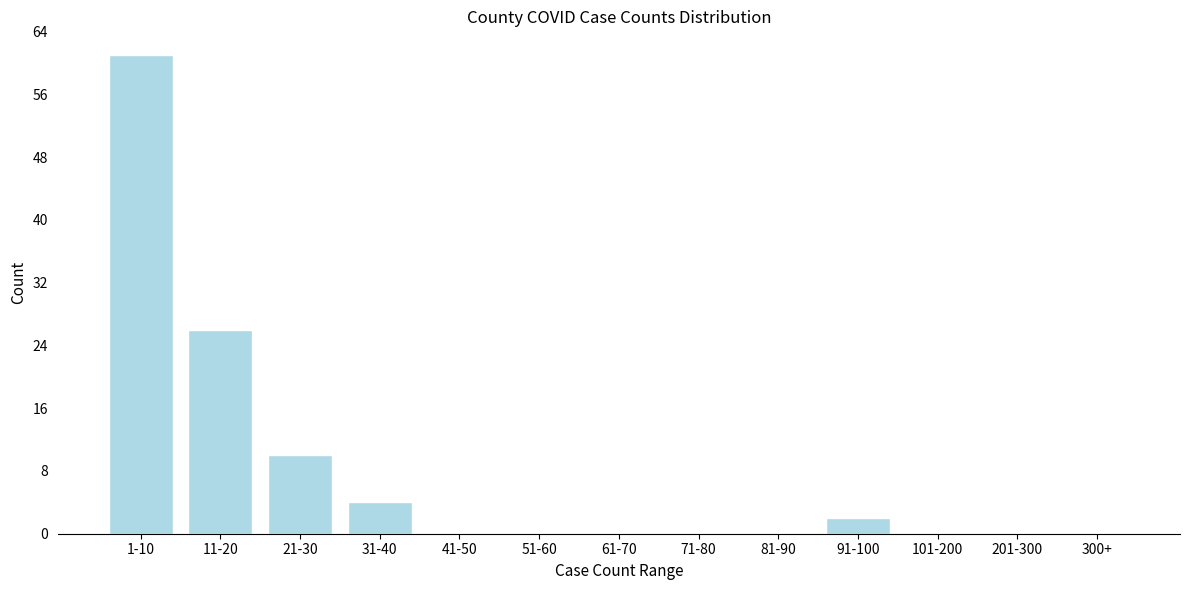

Reading right to left, list all the values displayed in this chart.

300+=0	201-300=0	101-200=0	91-100=2	81-90=0	71-80=0	61-70=0	51-60=0	41-50=0	31-40=4	21-30=10	11-20=26	1-10=61